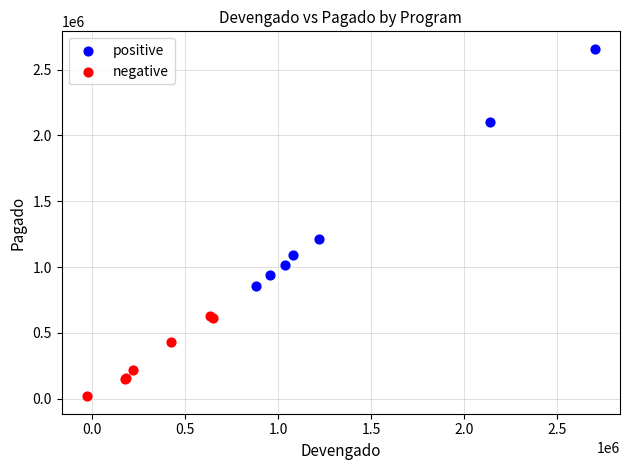

Which series reaches the maximum Y coordinate?

positive